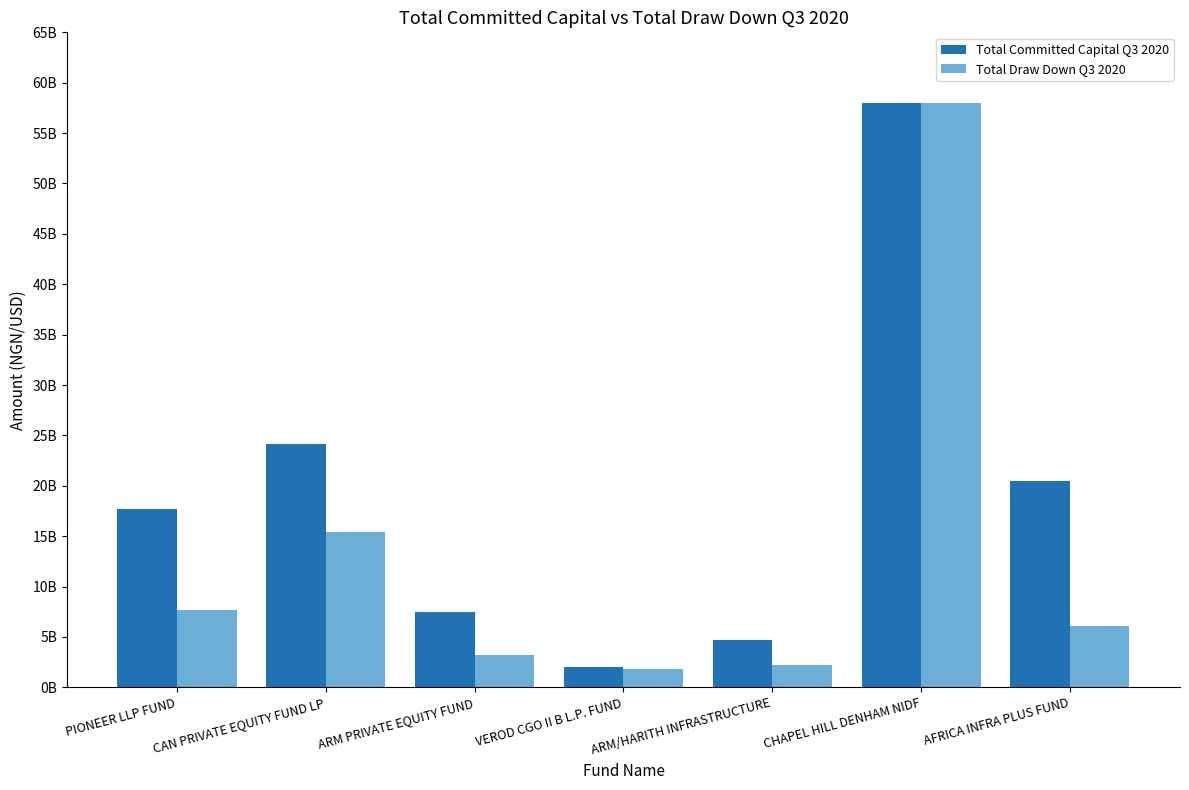

Are the bars horizontal?

No